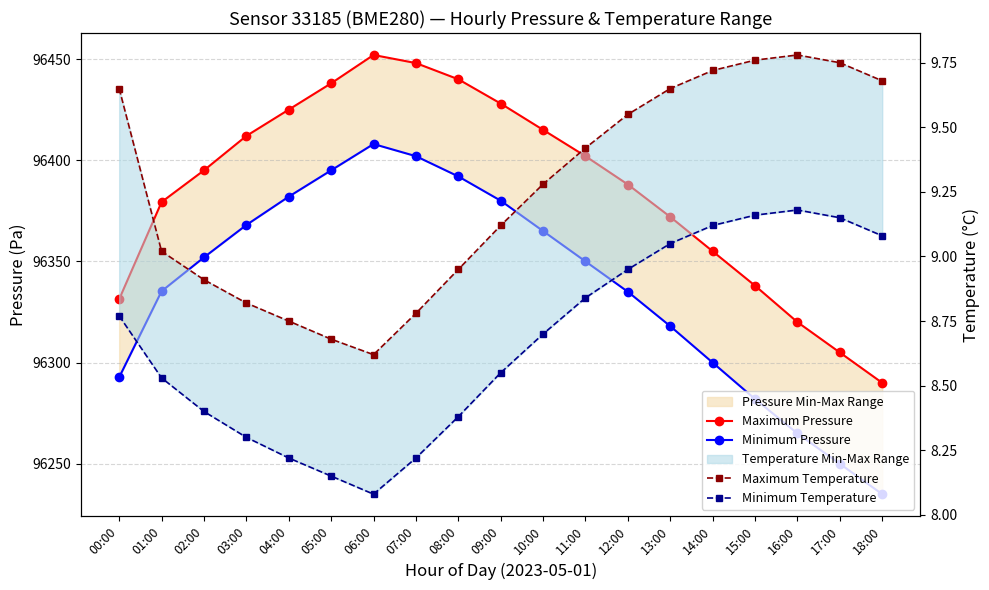

True or false: Maximum Pressure and Minimum Pressure cross at least once.

False